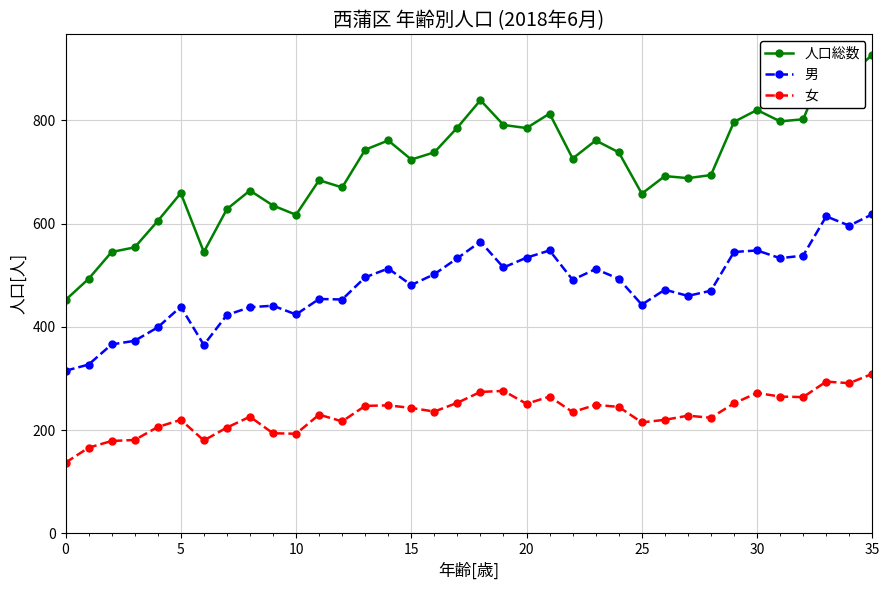

What is the minimum value for 人口総数?

452